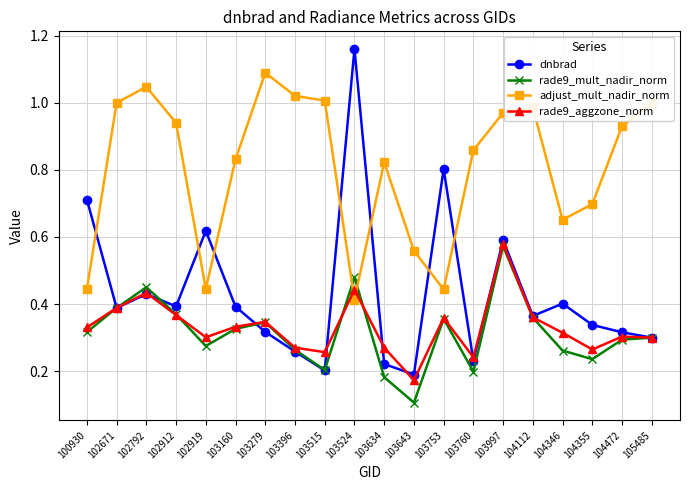

Which series has the widest spread of values?

dnbrad